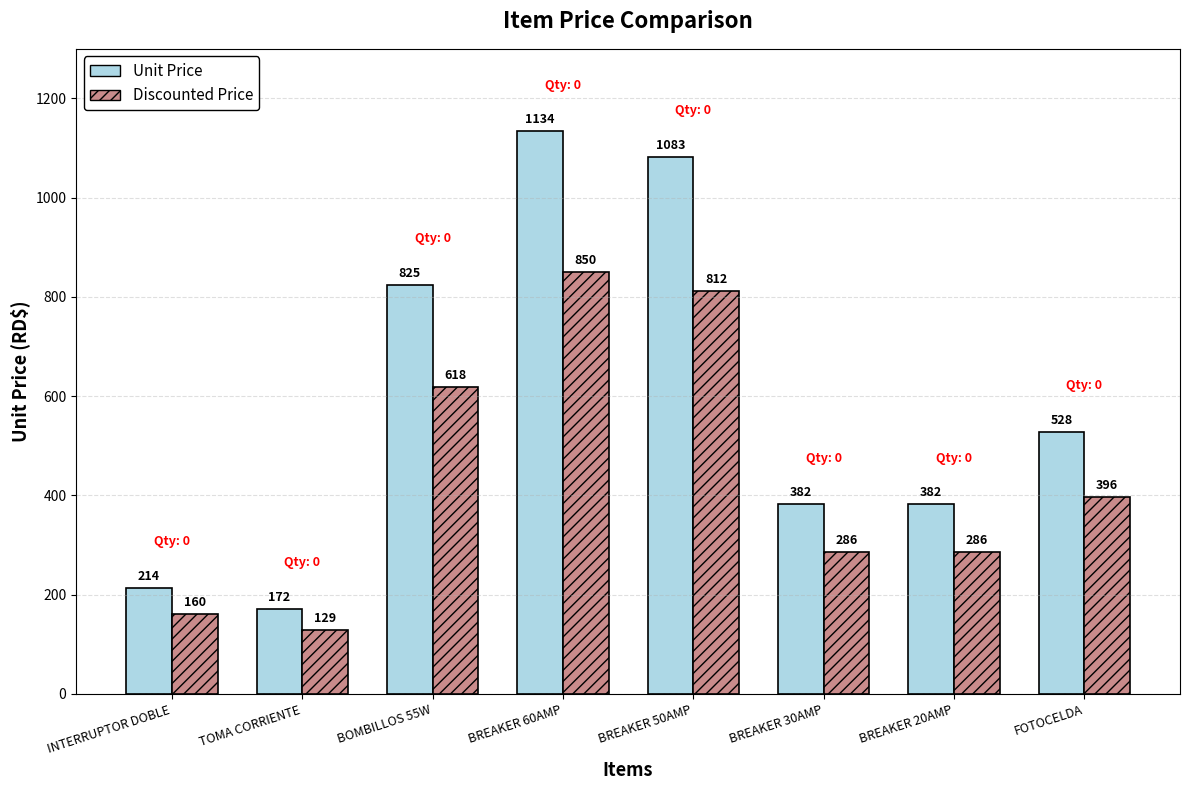

What is the average value of the Unit Price series?

590